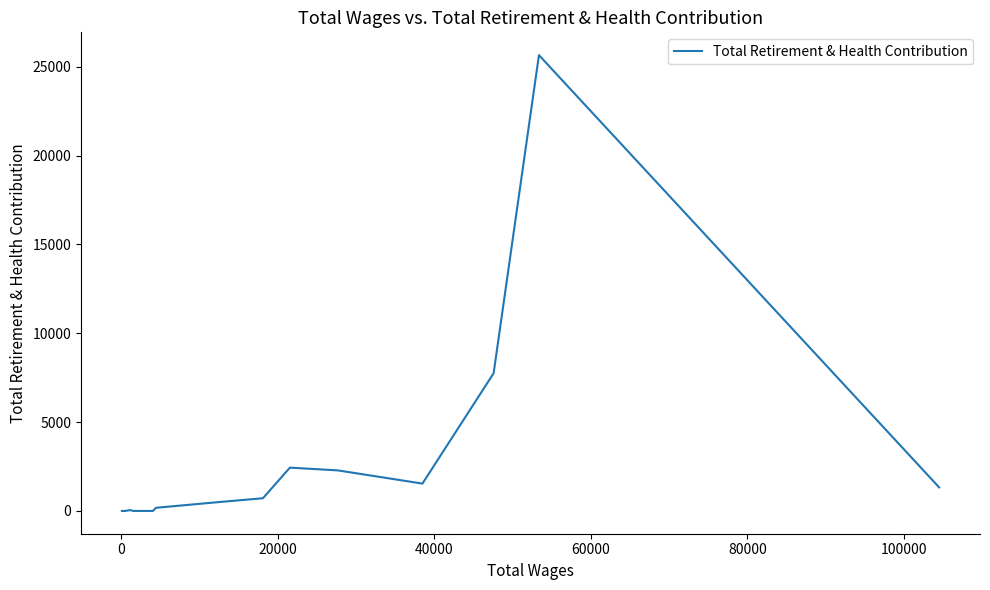

What is the greatest value displayed?

25652